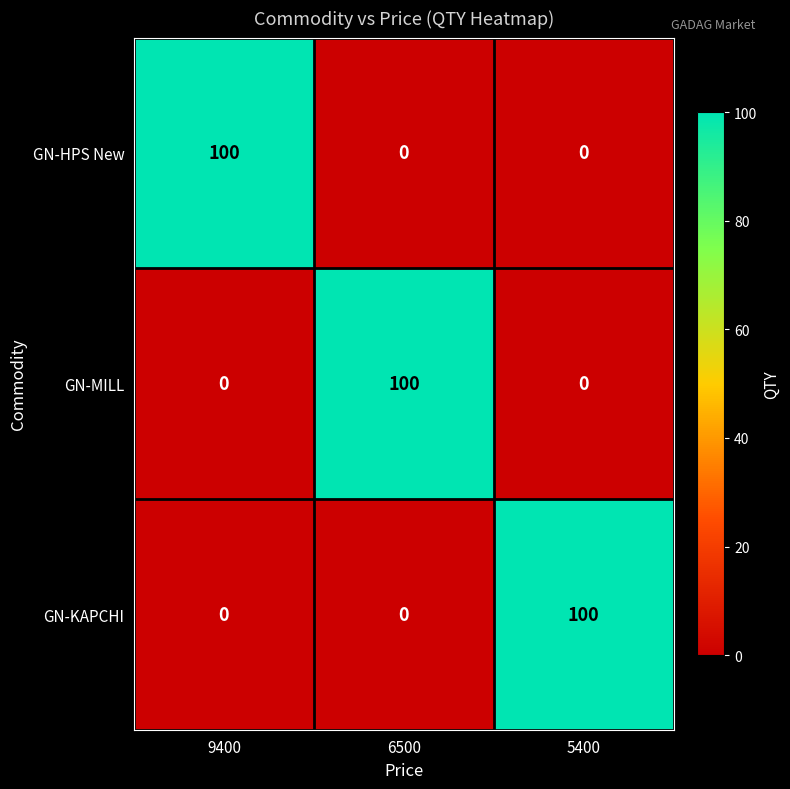

Is it true that GN-HPS New equals -44 at 6500?

False